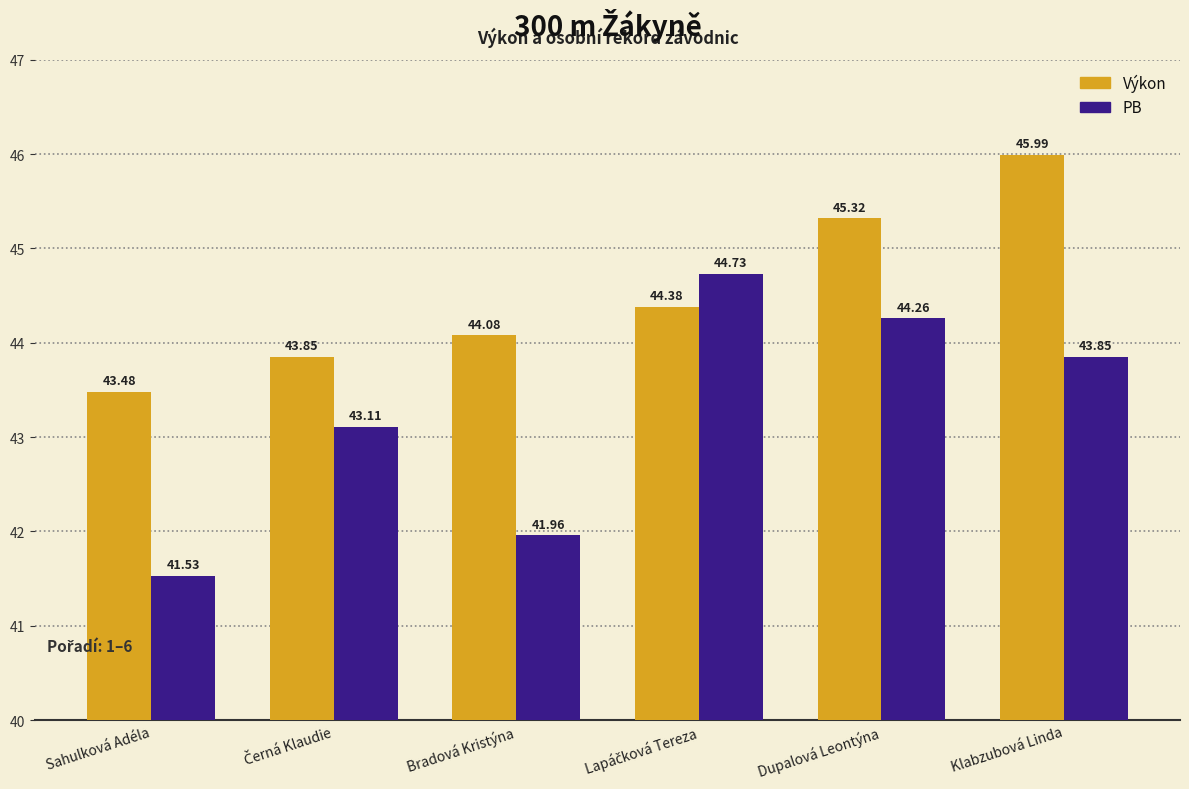

What is the difference between the second highest and minimum values in the PB series?

2.7